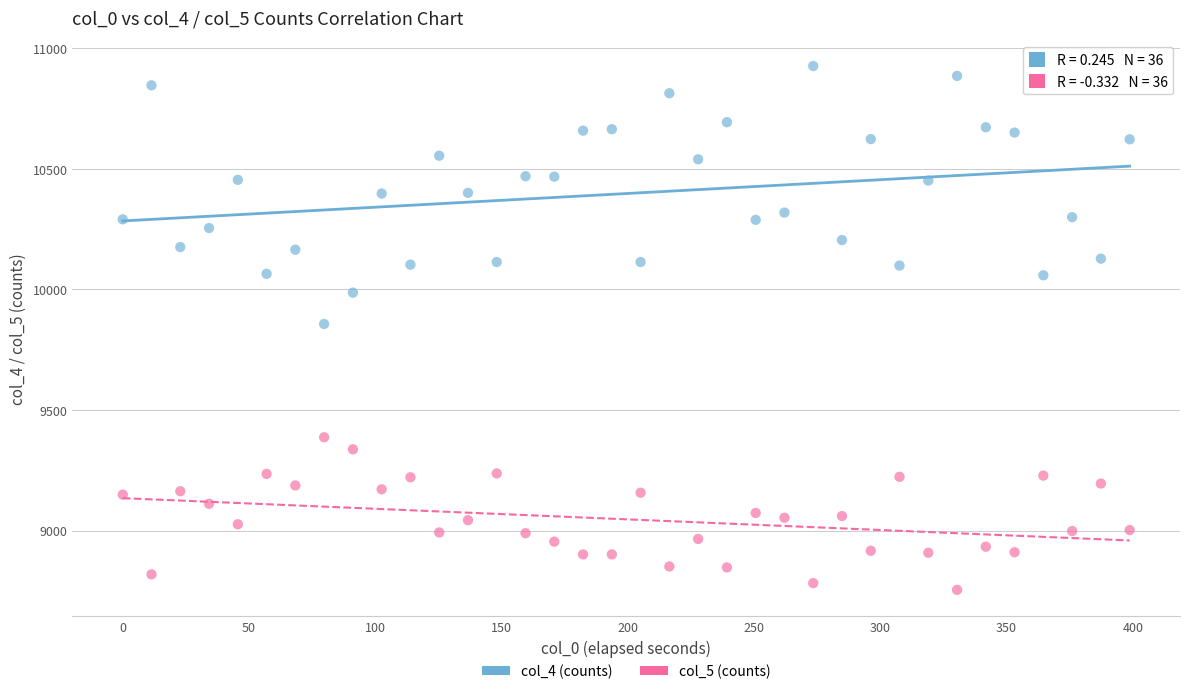

Which series contains the highest Y value?

col_4 (counts)